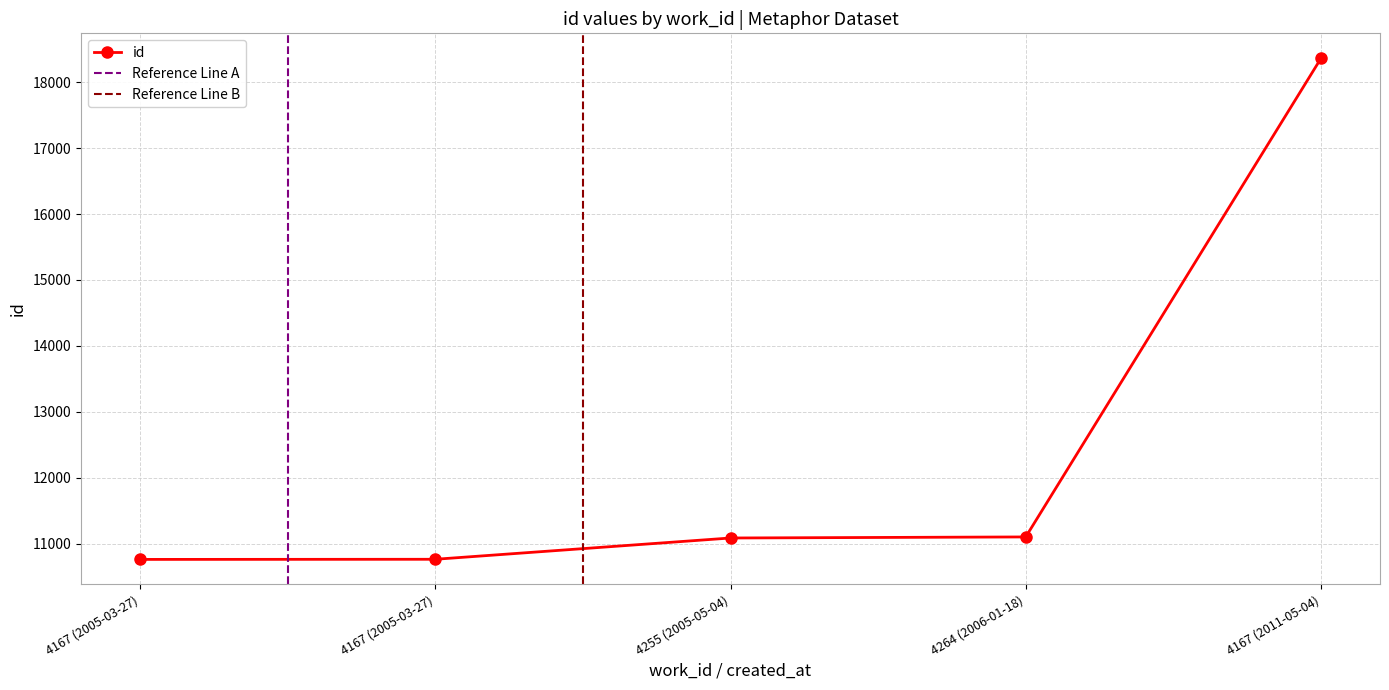

What is the difference between the values at 4255 (2005-05-04) and 4264 (2006-01-18)?

16